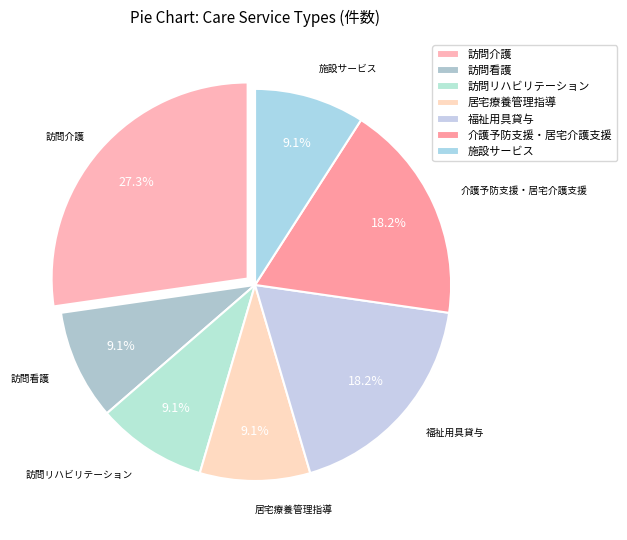

What is the largest slice in the pie chart?

訪問介護